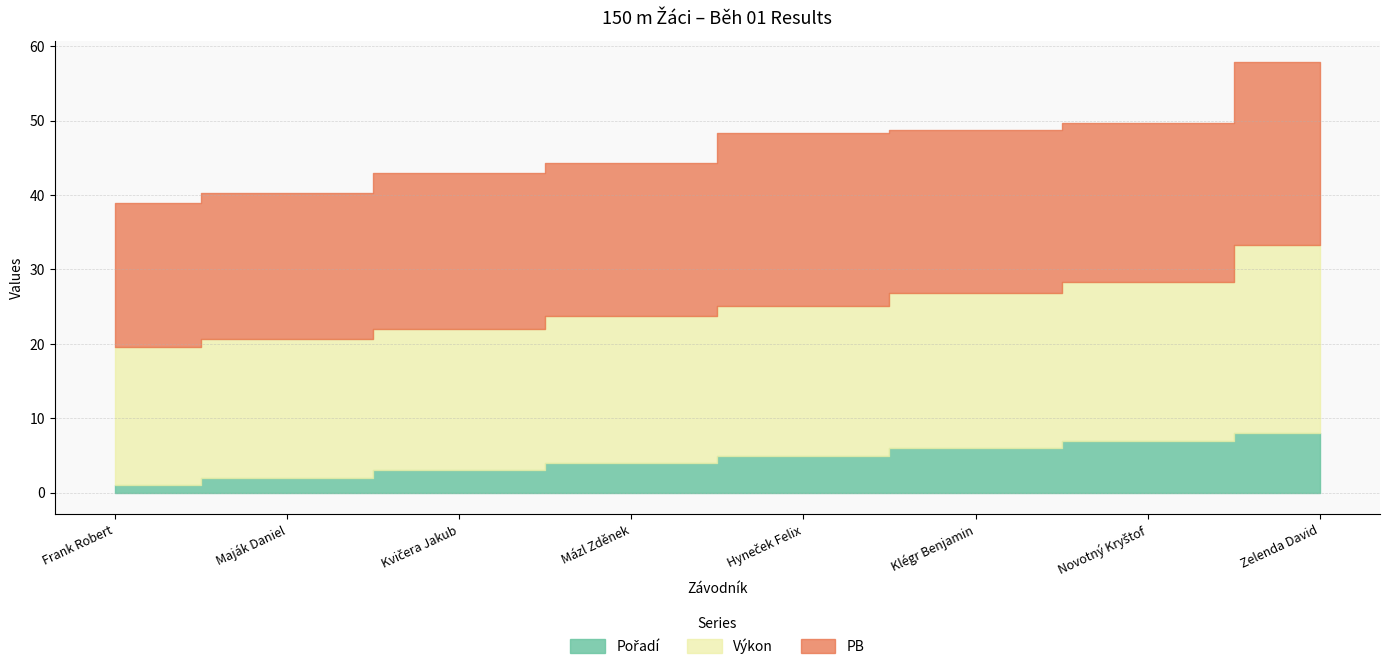

Reading right to left, transcribe all the data shown in this chart.

Pořadí: Zelenda David=8.0	Novotný Kryštof=7.0	Klégr Benjamin=6.0	Hyneček Felix=5.0	Mázl Zděnek=4.0	Kvičera Jakub=3.0	Maják Daniel=2.0	Frank Robert=1.0
Výkon: Zelenda David=25.2	Novotný Kryštof=21.3	Klégr Benjamin=20.9	Hyneček Felix=20.1	Mázl Zděnek=19.8	Kvičera Jakub=19.1	Maják Daniel=18.6	Frank Robert=18.6
PB: Zelenda David=24.6	Novotný Kryštof=21.4	Klégr Benjamin=21.9	Hyneček Felix=23.3	Mázl Zděnek=20.4	Kvičera Jakub=20.9	Maják Daniel=19.7	Frank Robert=19.4